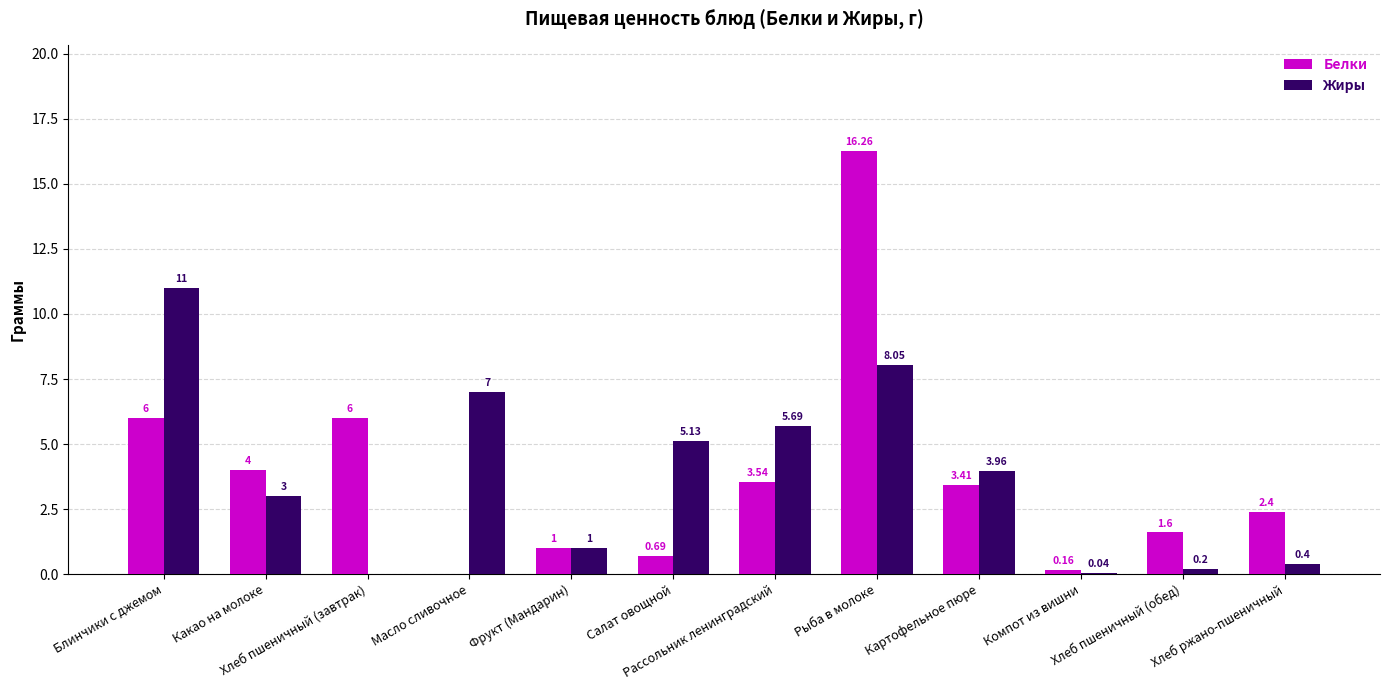

What is the sum of all Жиры values?

45.5